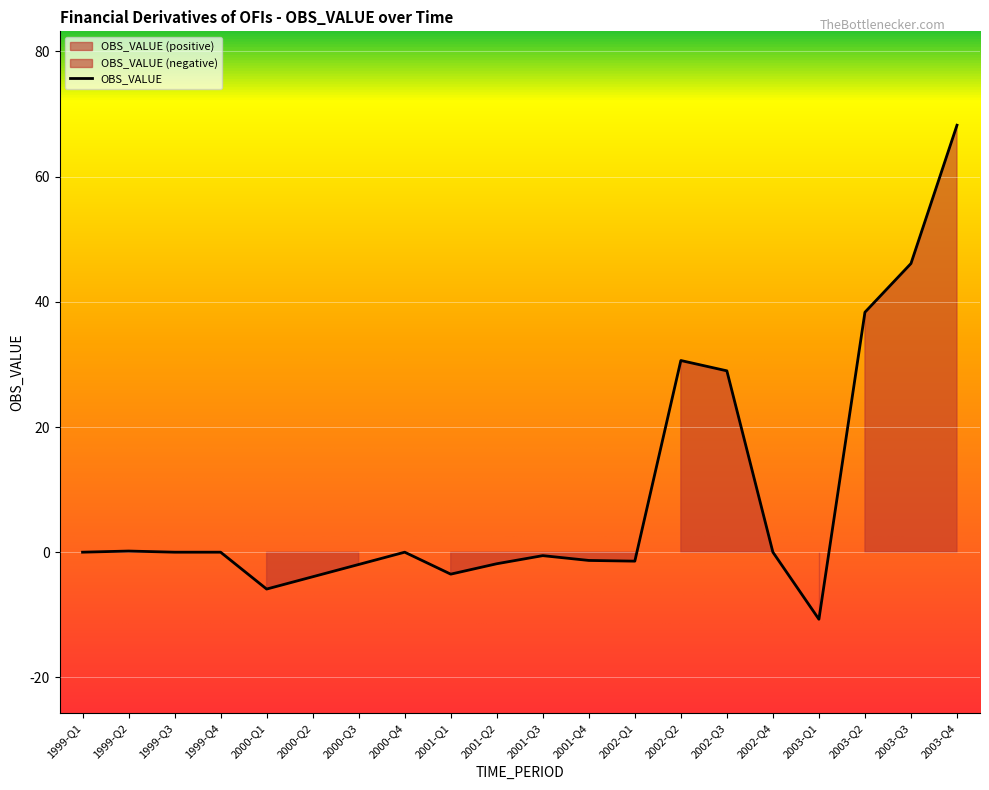

What is the value of the 13th point from the left?

-1.4